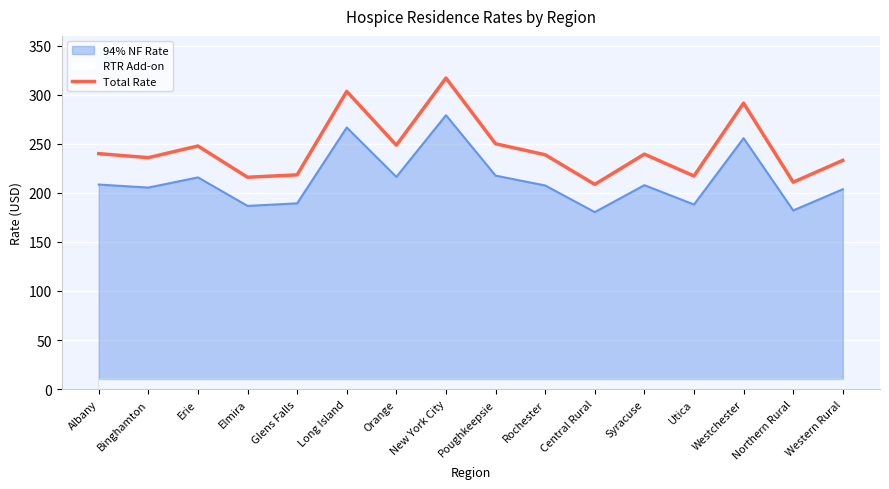

What value does the data have at New York City?

317.0